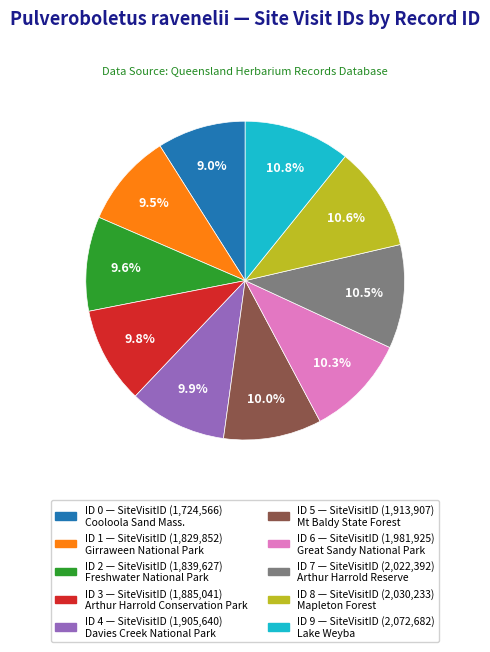

Is there a majority slice in this chart?

No